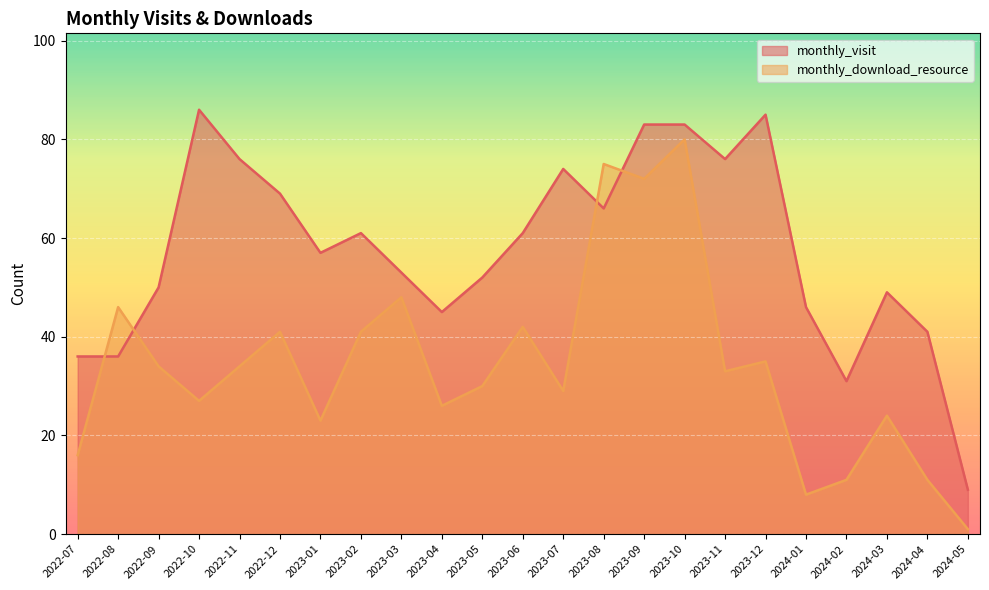

Between 2024-04 and 2023-07, which is larger?

2023-07